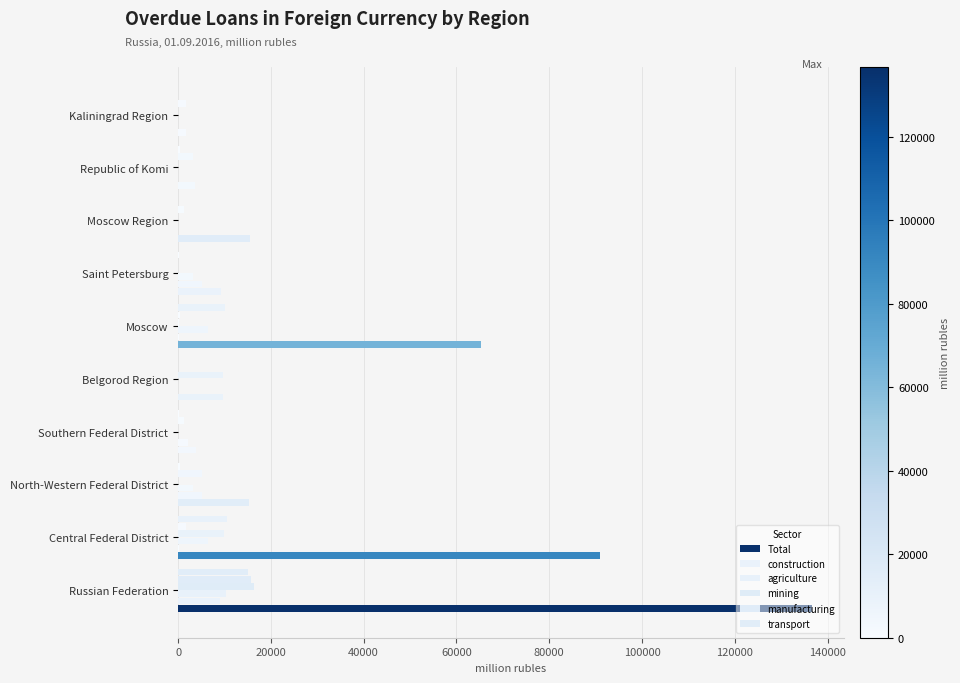

Which series has the widest spread of values?

Total